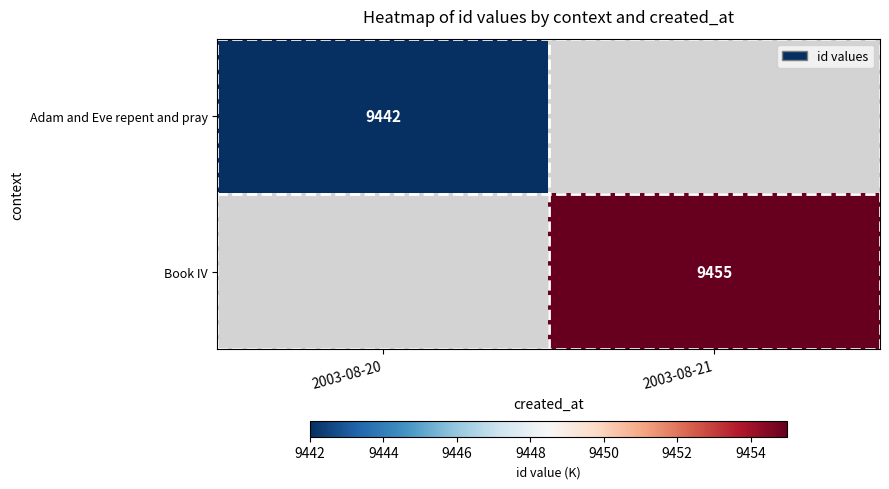

The value of Adam and Eve repent and pray at 2003-08-20 is 2603. True or false?

False